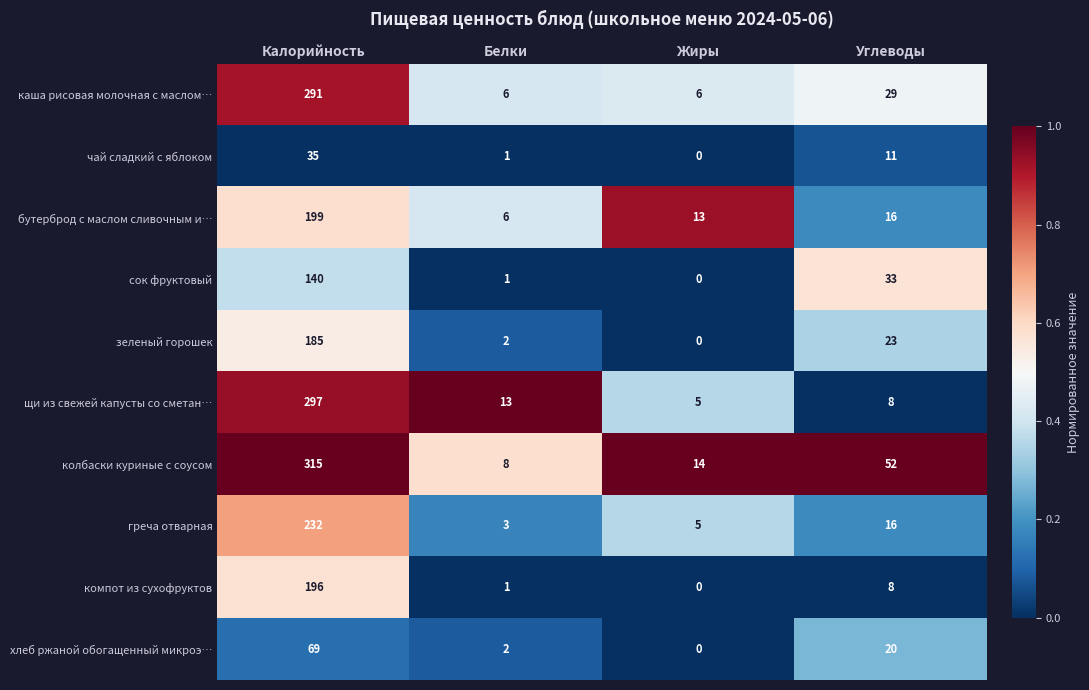

Rank the categories by хлеб ржаной обогащенный микроэ… value from lowest to highest.

Жиры, Белки, Углеводы, Калорийность